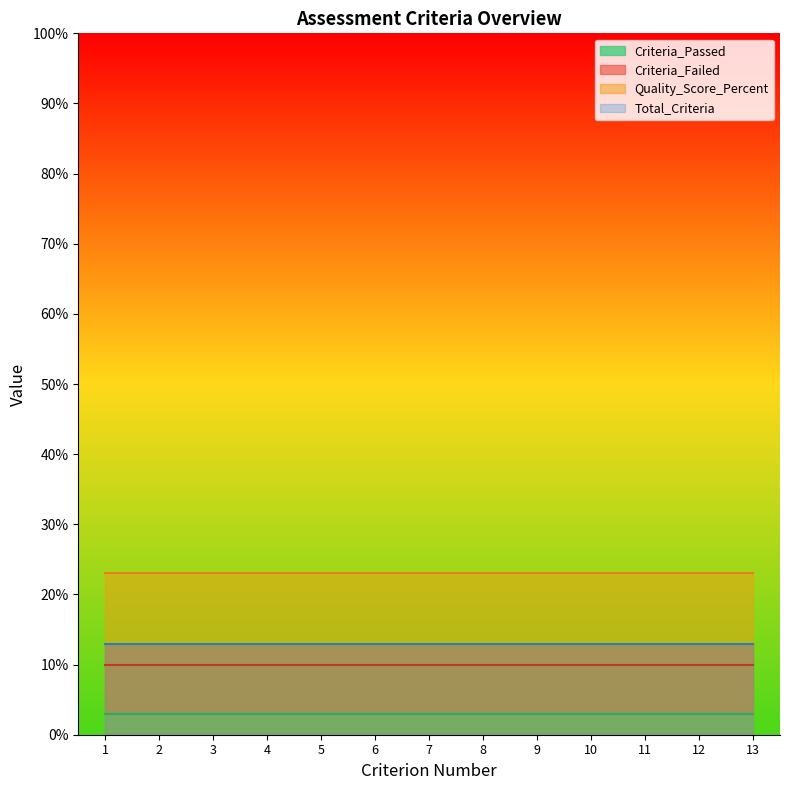

How many data points does each series have?

13